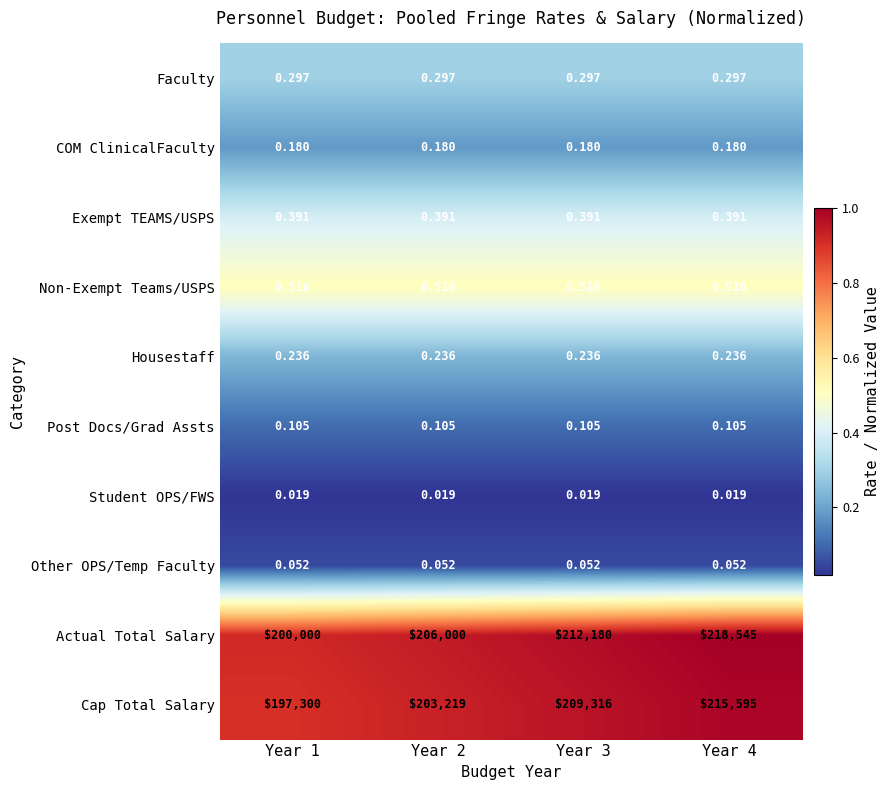

Rank the series at Year 1 from lowest to highest value.

Student OPS/FWS, Other OPS/Temp Faculty, Post Docs/Grad Assts, COM ClinicalFaculty, Housestaff, Faculty, Exempt TEAMS/USPS, Non-Exempt Teams/USPS, Cap Total Salary, Actual Total Salary